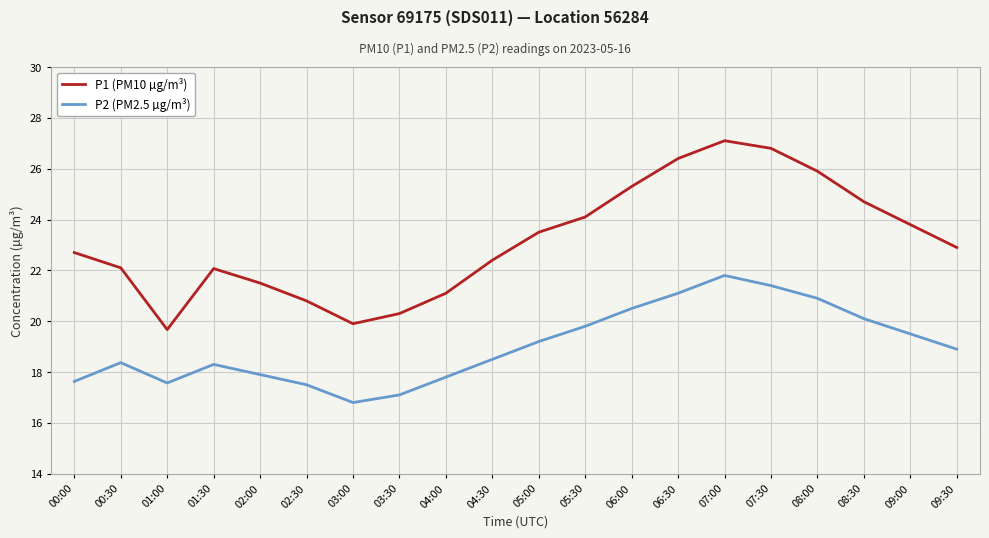

How many interior local peaks does the P1 (PM10 µg/m³) series have?

2